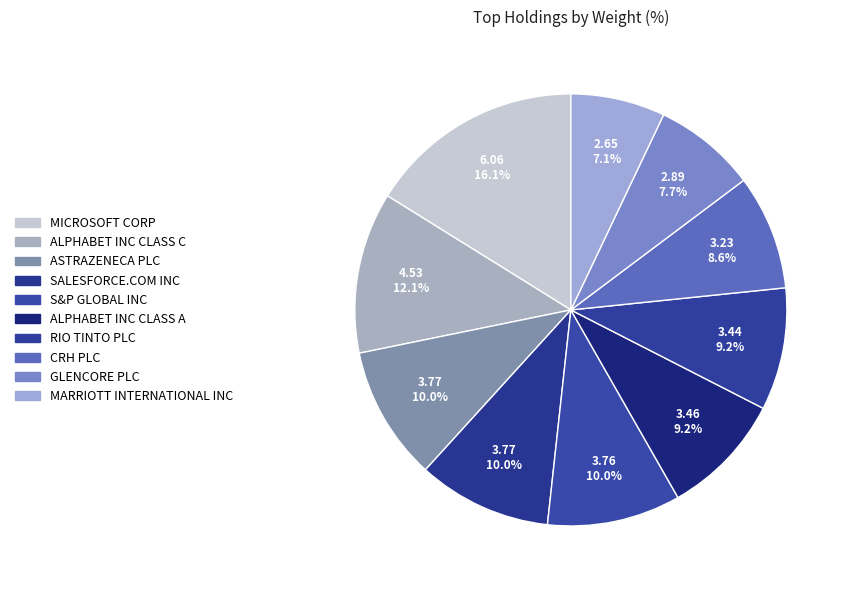

To the nearest percent, what is the combined percentage of CRH PLC and MARRIOTT INTERNATIONAL INC?

16%